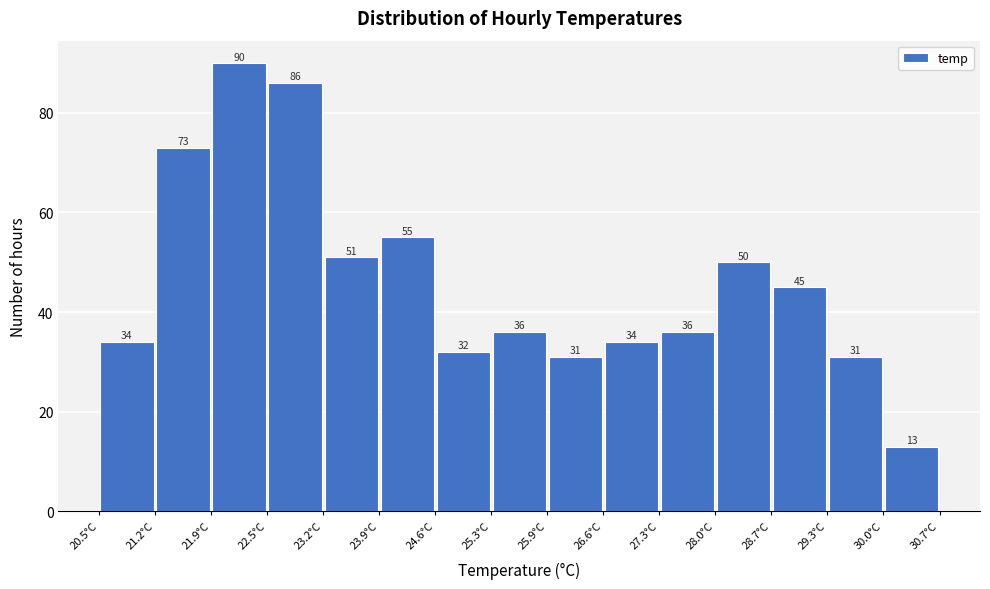

How tall is the bar that spans 27.98 to 28.66 on the x-axis? The bar edges are not printed on the chart, so give them approximately, as read against the axis.

50